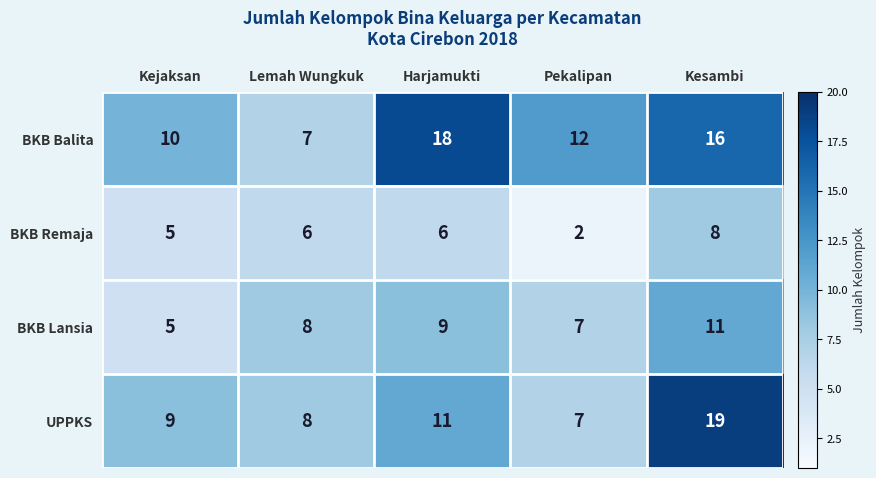

Between Lemah Wungkuk and Harjamukti, which series saw the biggest shift?

BKB Balita